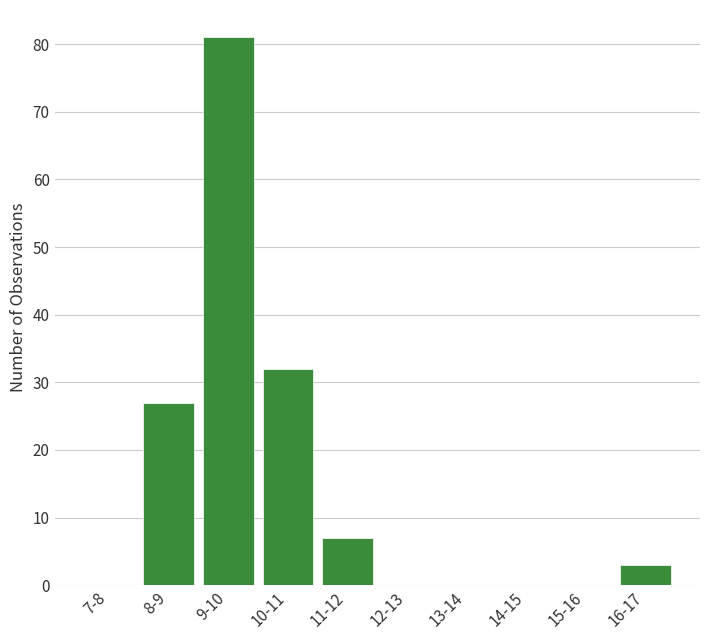

Reading right to left, list all the values displayed in this chart.

16-17=3	15-16=0	14-15=0	13-14=0	12-13=0	11-12=7	10-11=32	9-10=81	8-9=27	7-8=0